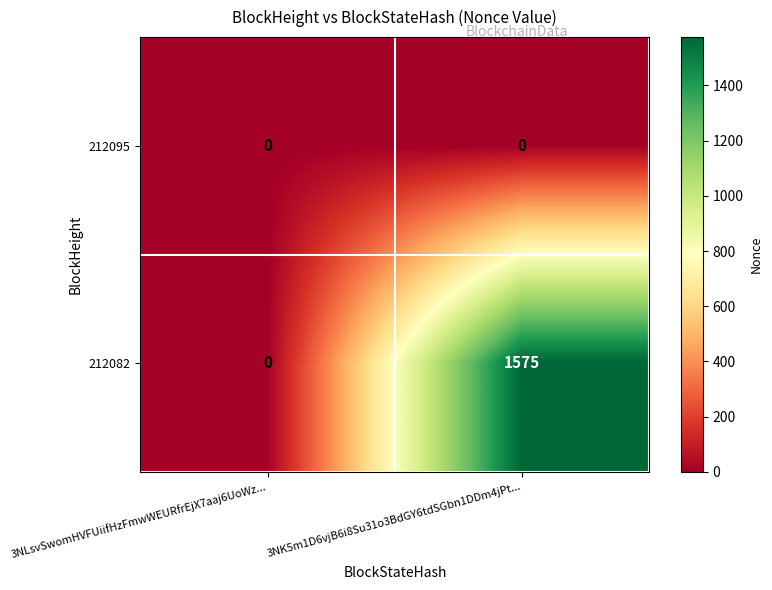

Where is 212082 nearest to the value 787?

3NLsvSwomHVFUiifHzFmwWEURfrEjX7aaj6UoWz...